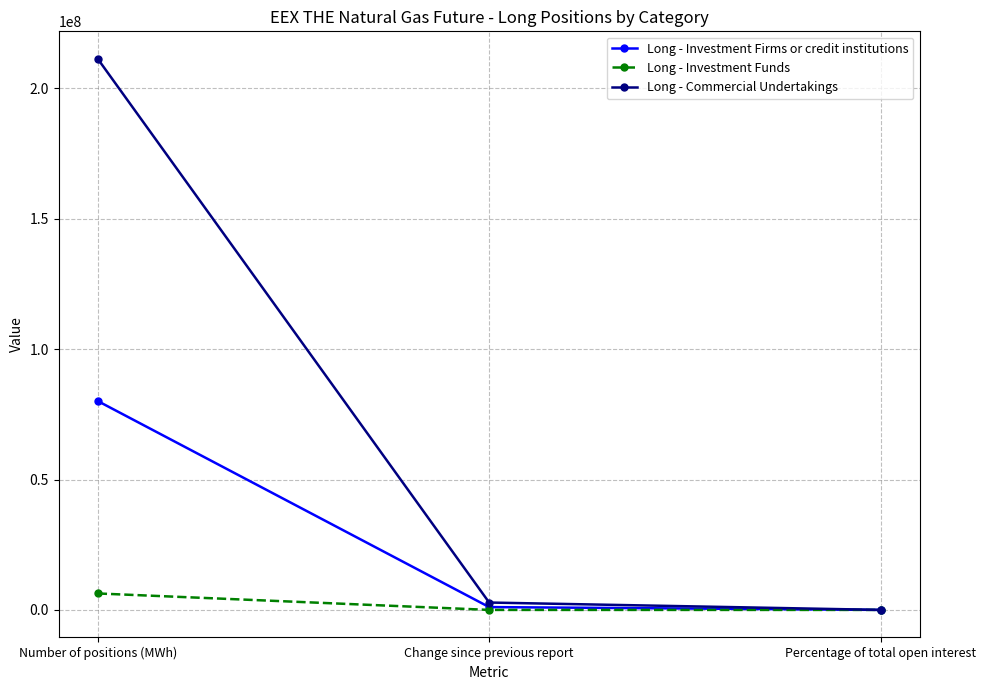

Is it true that Long - Investment Firms or credit institutions equals 17614650.4 at Number of positions (MWh)?

False